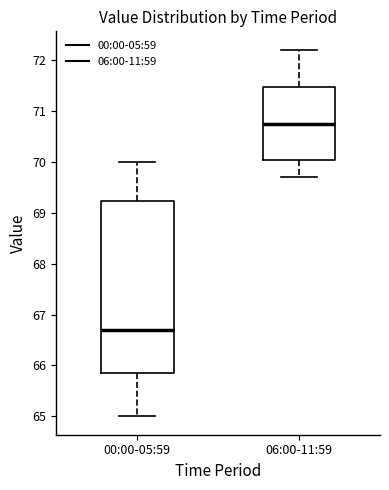

Reading left to right, read every box against the y-axis: the position of its median line, the range the box covers, and the ends of its whiskers. The values are not printed on the chart, so give them approximately, as read against the axis.

00:00-05:59: median 66.7, box 65.9 to 69.2, whiskers 65.0 to 70.0
06:00-11:59: median 70.8, box 70.0 to 71.5, whiskers 69.7 to 72.2